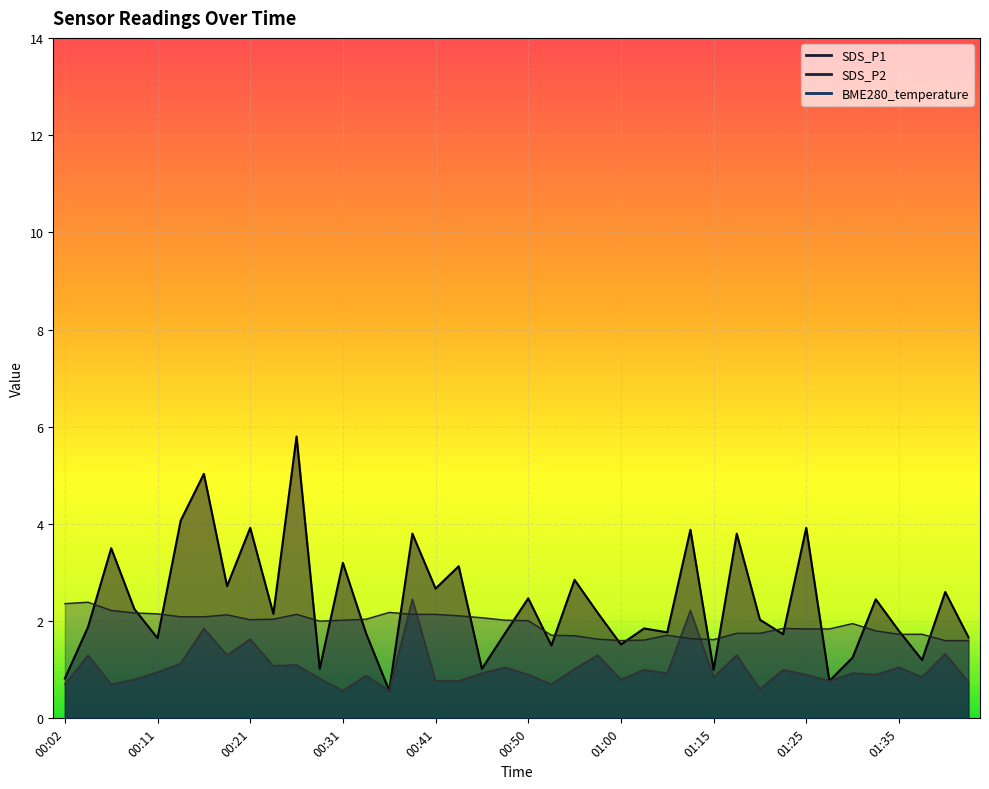

Between 01:20 and 00:21, which is larger?

00:21